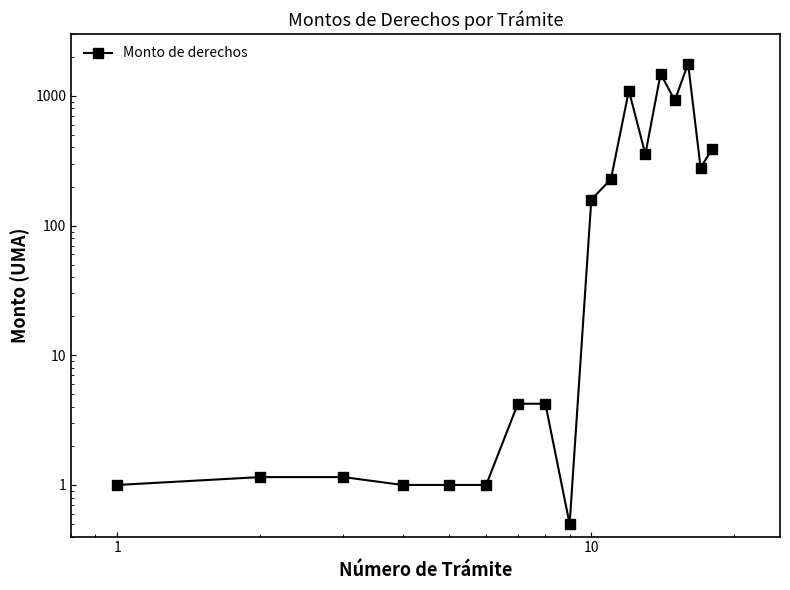

How many lines are shown in the chart?

1